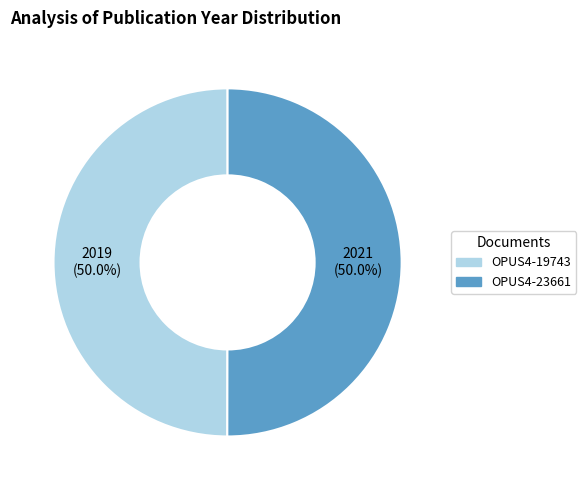

What is the total percentage of OPUS4-19743 and OPUS4-23661?

100.0%